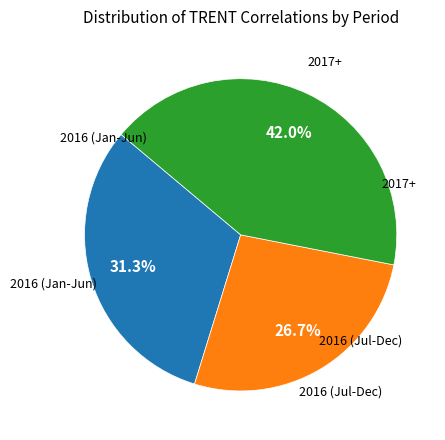

Does any single category account for the majority?

No